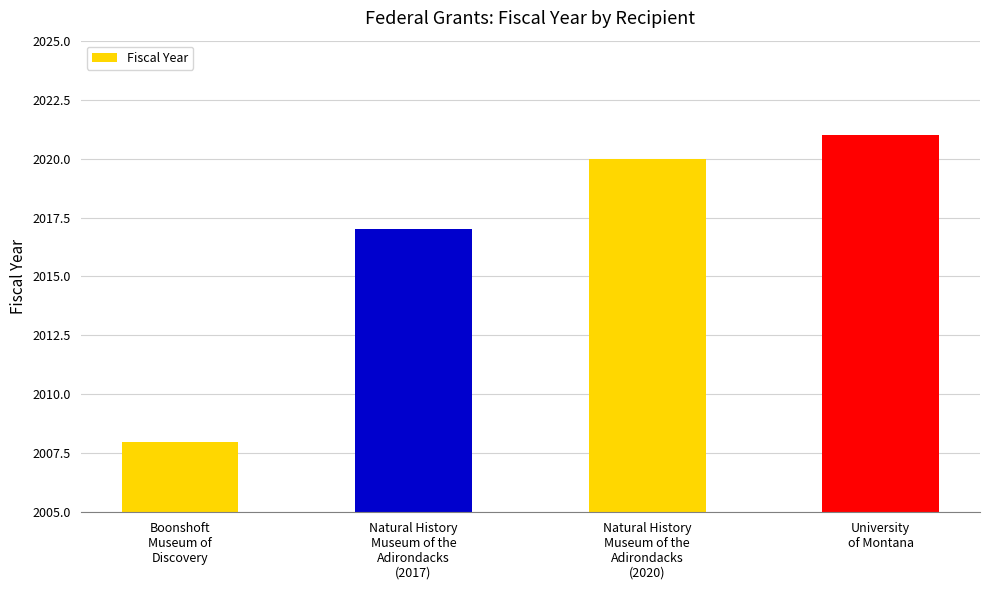

How many bars are there in total?

4